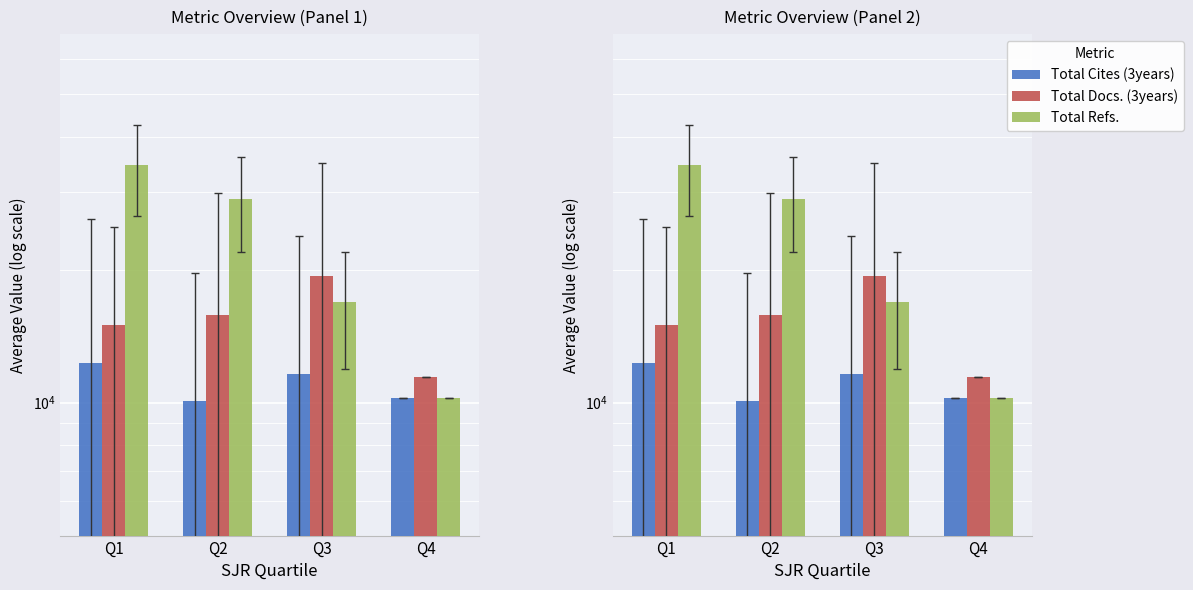

The value of Total Cites (3years) at Q1 is 16297.4. True or false?

False